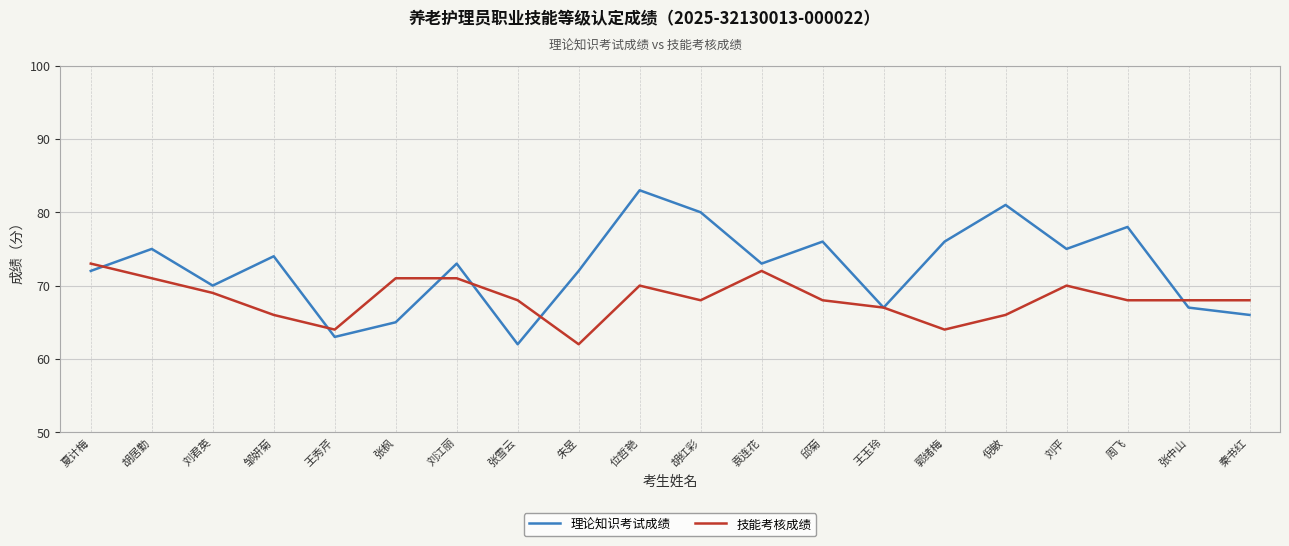

Does the chart have visible grid lines?

Yes